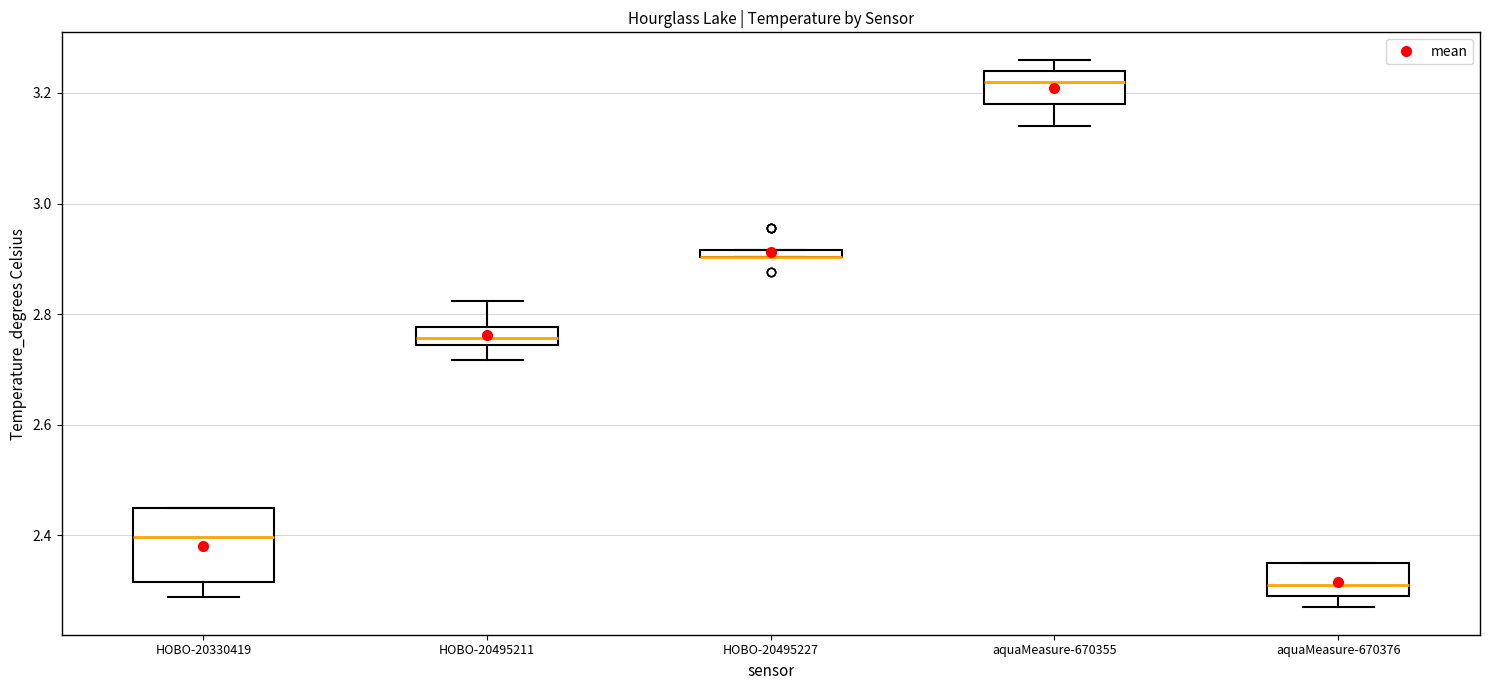

Where does the lower whisker of the box for HOBO-20330419 end on the y-axis? The values are not printed on the chart, so give them approximately, as read against the axis.

2.28